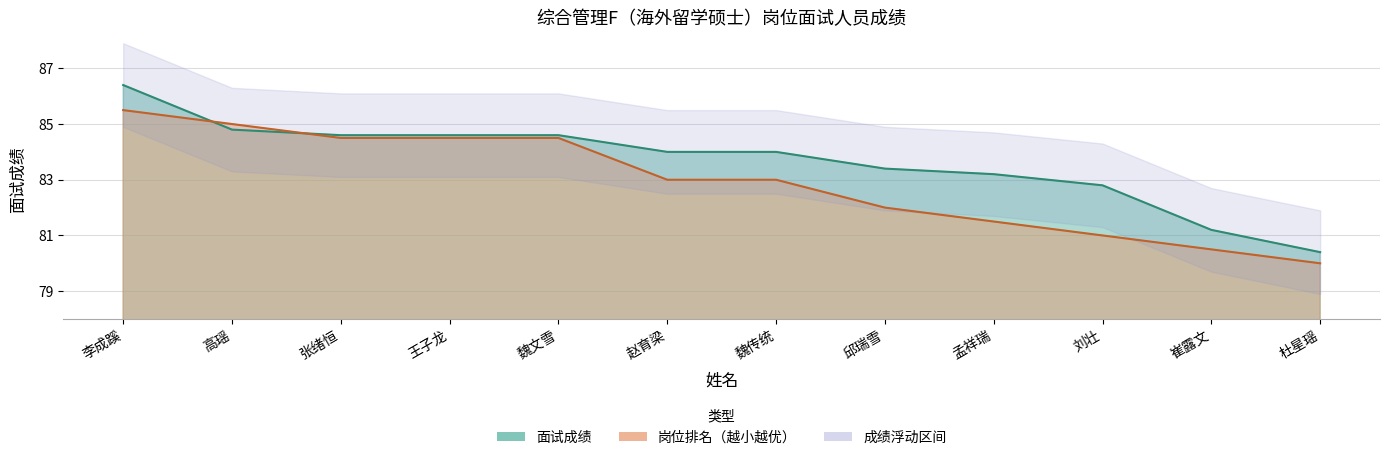

What is the label of the 10th point from the right?

张绪恒